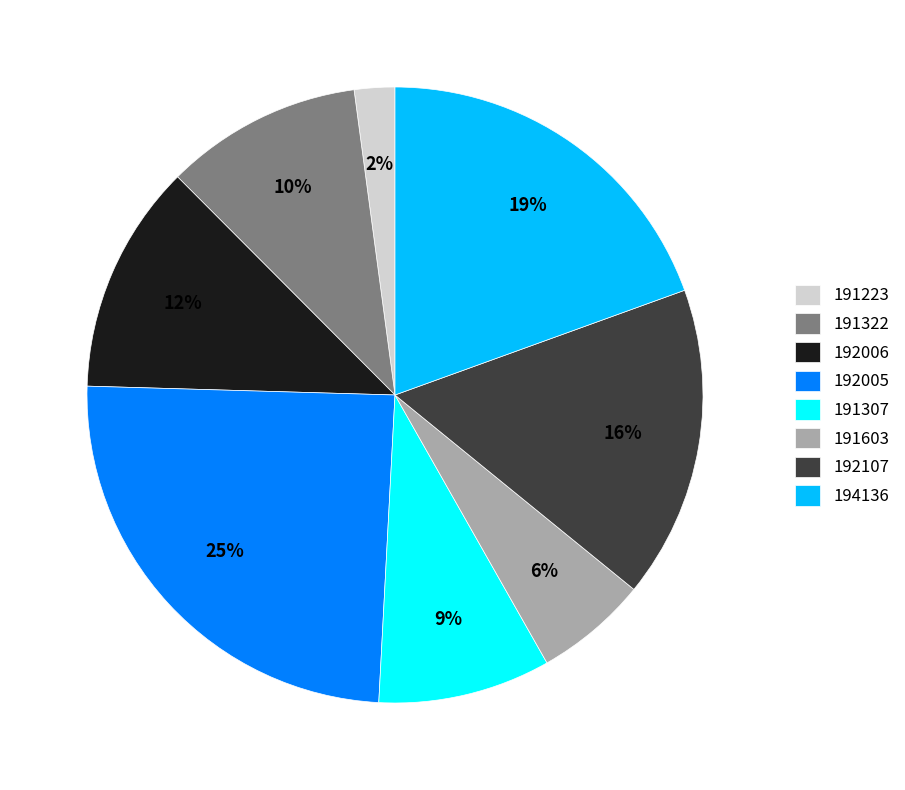

Which has a higher value, 191307 or 191322?

191322